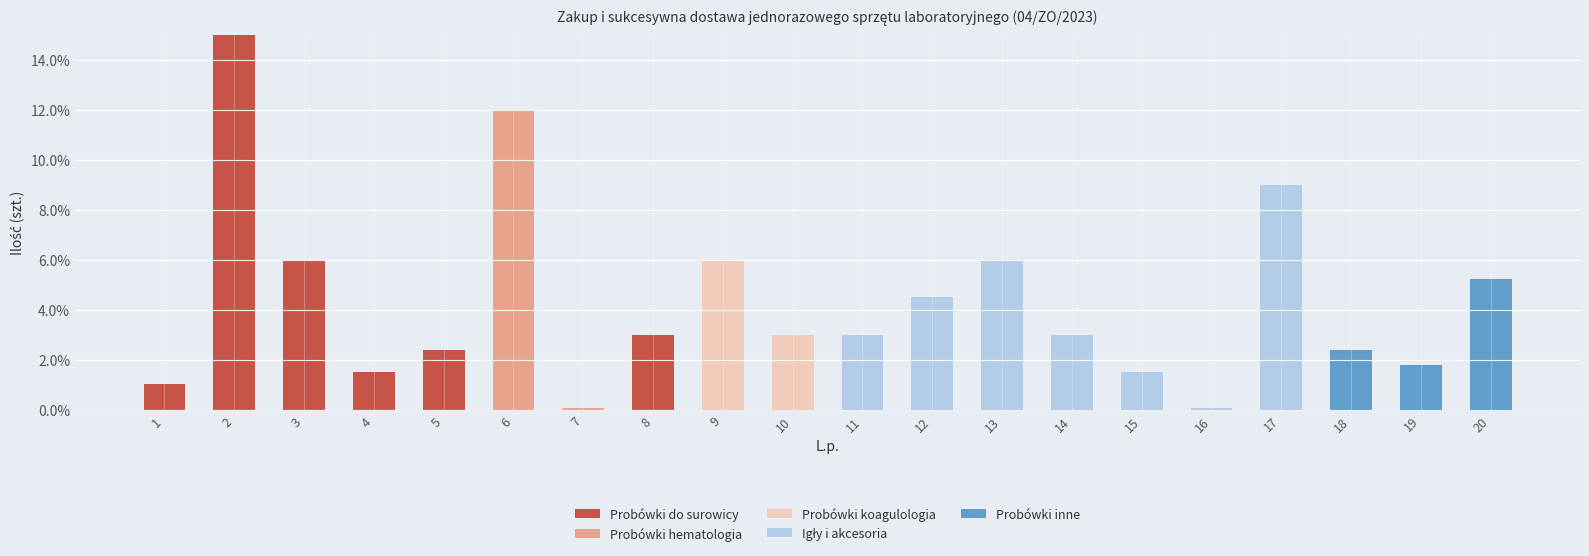

At which category is the sum across all series the highest?

2